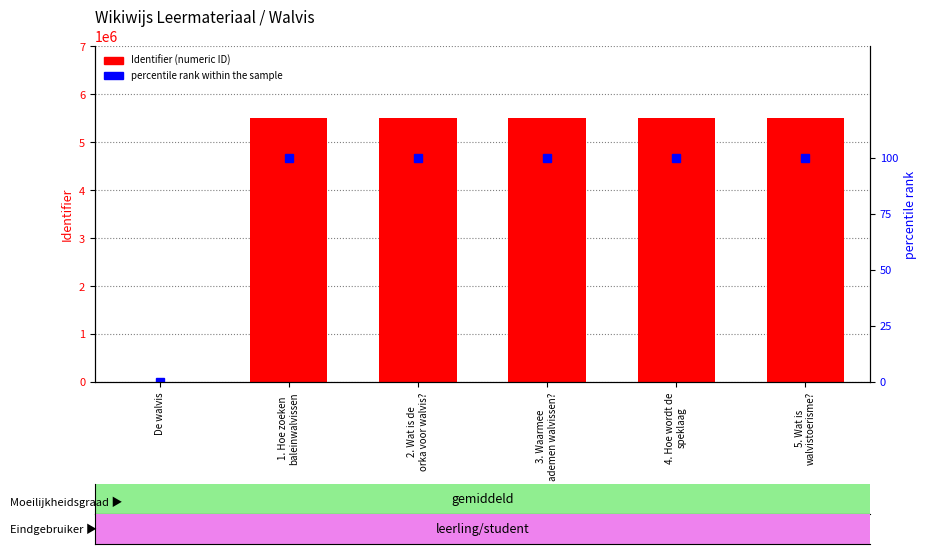

List the labels in order of Identifier value, smallest first.

De walvis, 1. Hoe zoeken
baleinwalvissen, 2. Wat is de
orka voor walvis?, 3. Waarmee
ademen walvissen?, 4. Hoe wordt de
speklaag, 5. Wat is
walvistoerisme?